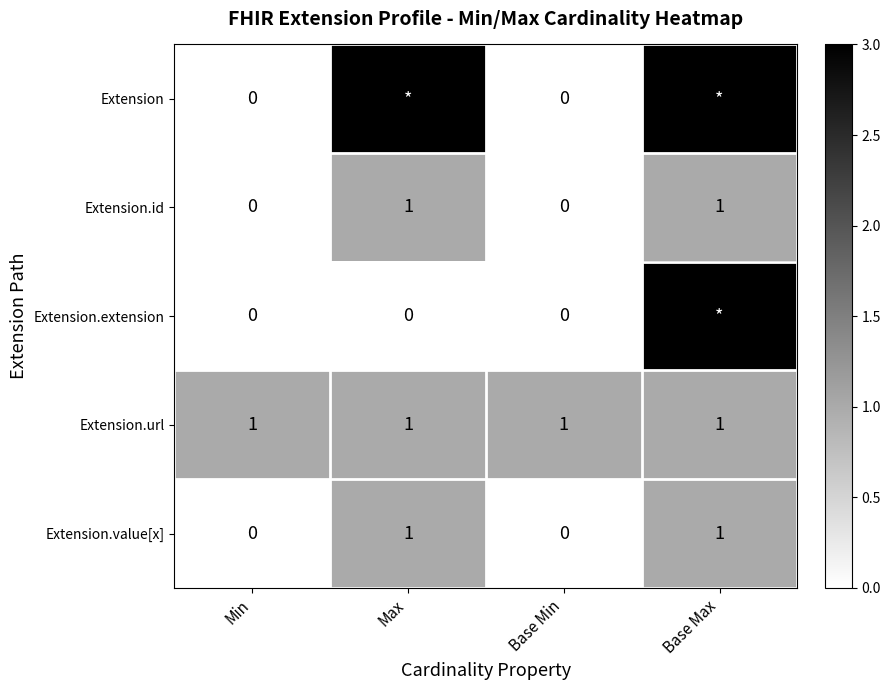

The value of Extension.id at Base Min is 0. True or false?

True